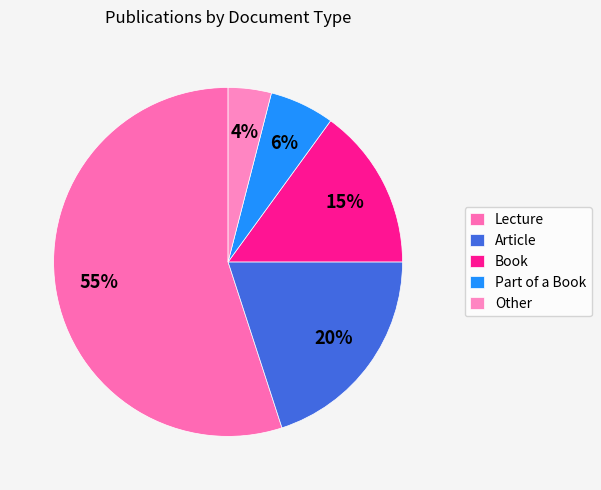

Which category has the smallest portion of the pie?

Other